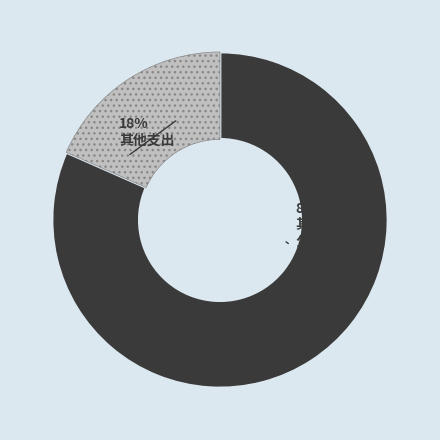

Is there any slice that represents more than half of the pie?

Yes